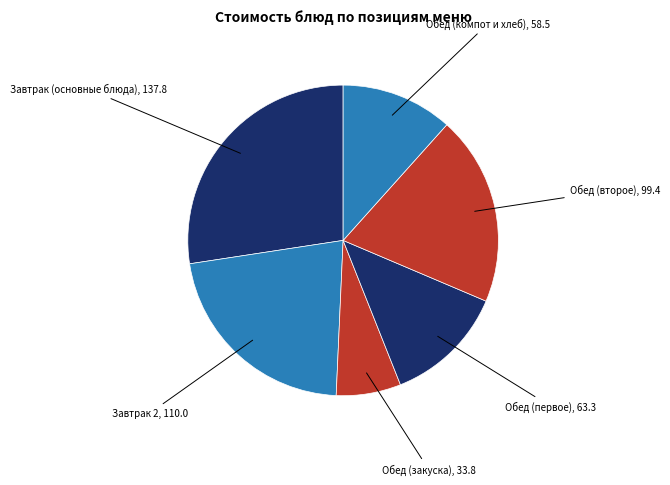

How many slices are in this pie chart?

6